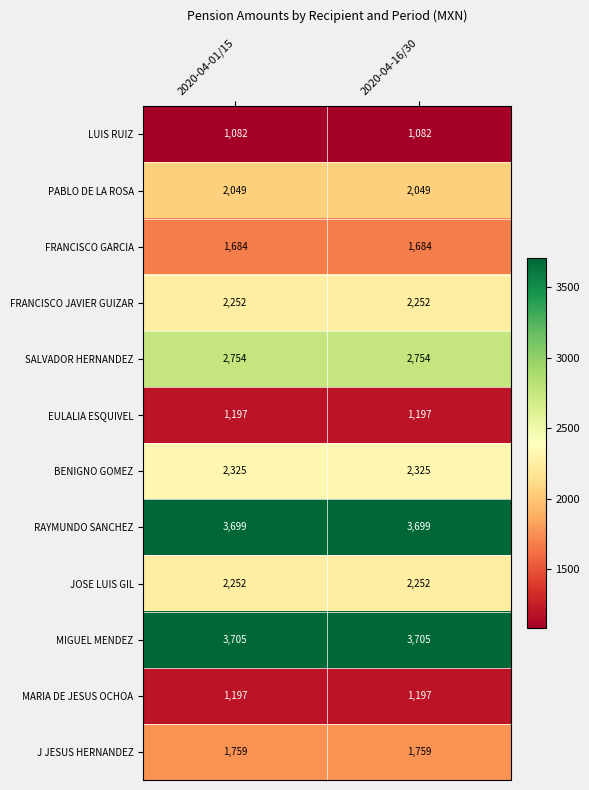

What is the greatest value displayed?

3705